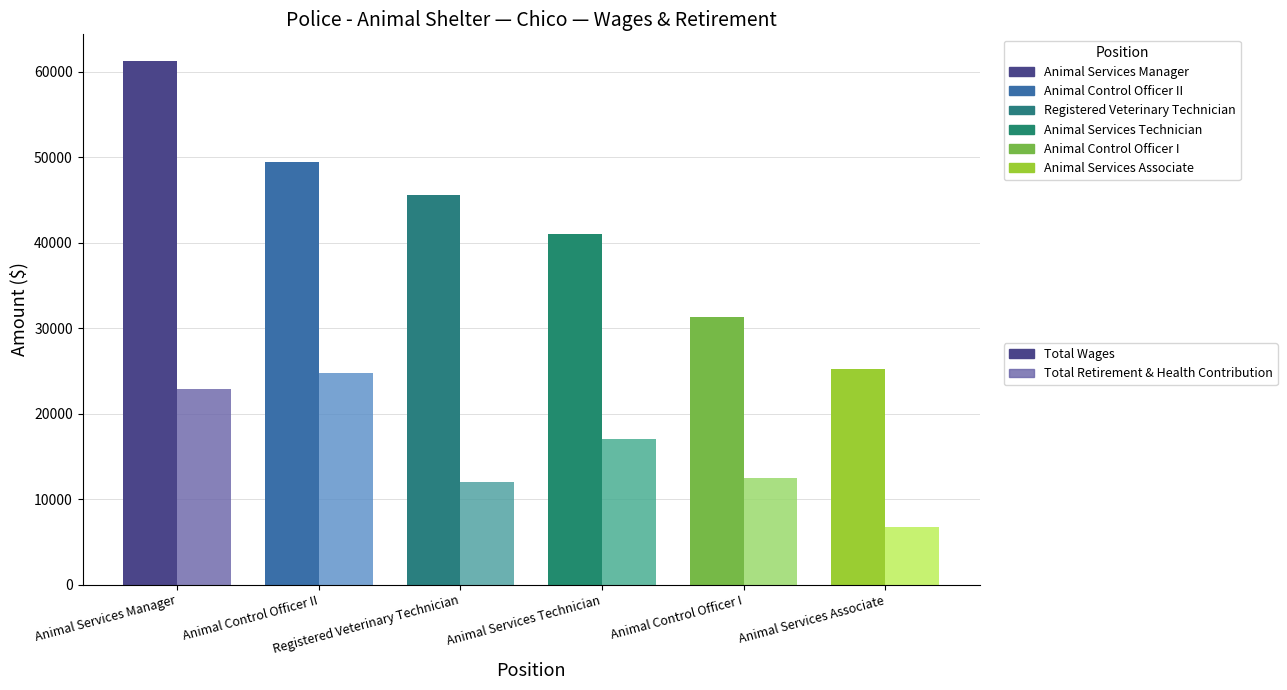

Reading right to left, list all the values displayed in this chart.

Total Wages: Animal Services Associate=25194	Animal Control Officer I=31343	Animal Services Technician=40987	Registered Veterinary Technician=45551	Animal Control Officer II=49439	Animal Services Manager=61305
Total Retirement & Health Contribution: Animal Services Associate=6753	Animal Control Officer I=12460	Animal Services Technician=16994	Registered Veterinary Technician=12018	Animal Control Officer II=24760	Animal Services Manager=22867